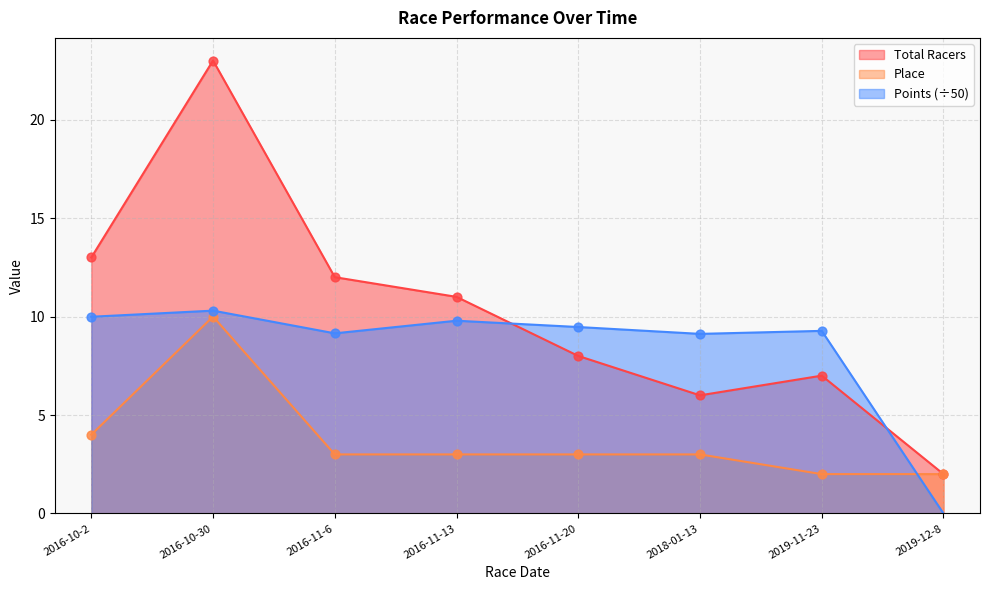

At how many categories does at least one series exceed 5?

7